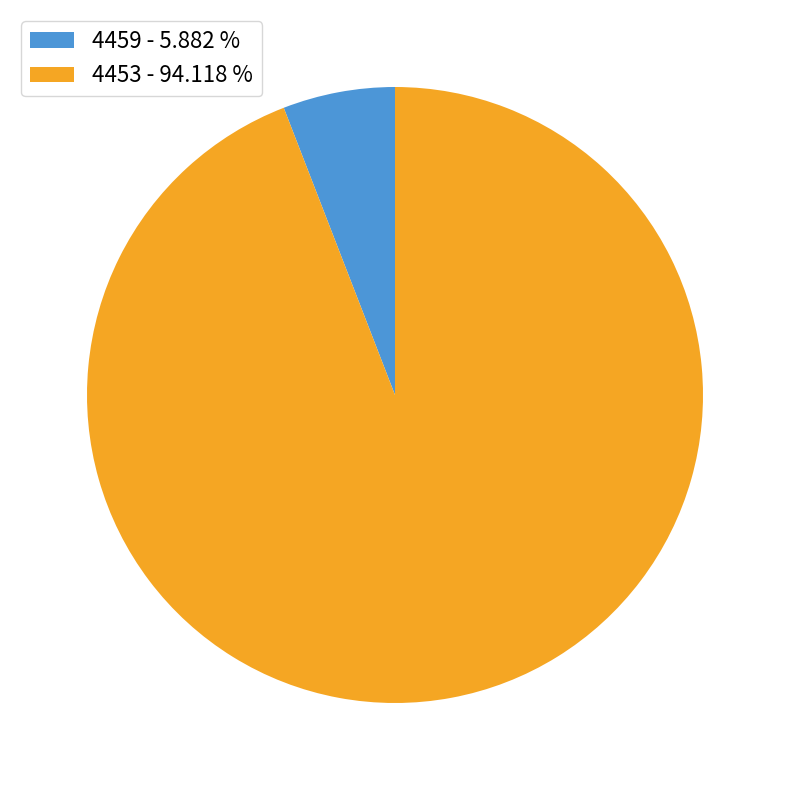

Rank the categories by value from lowest to highest.

4459, 4453